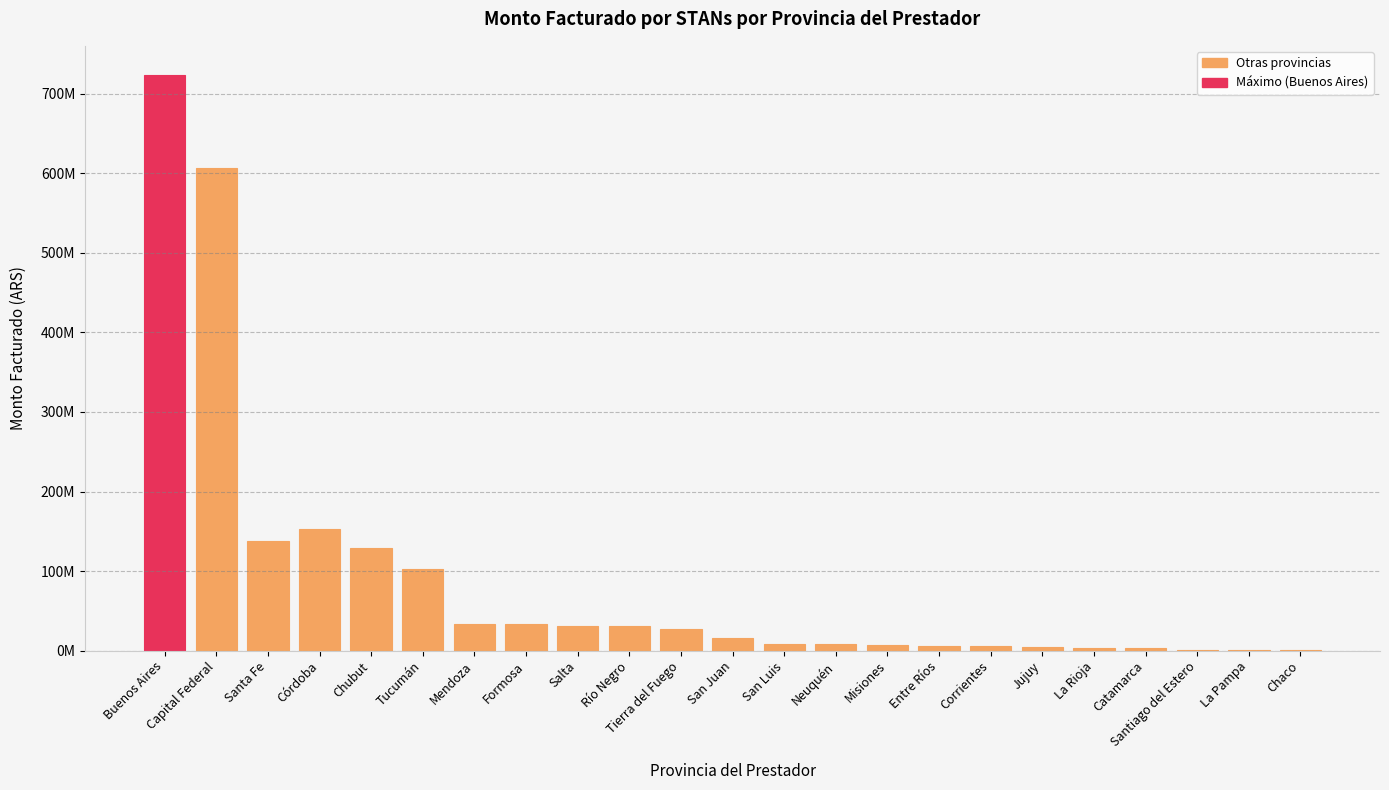

What is the sum of all values?

2073936334.0